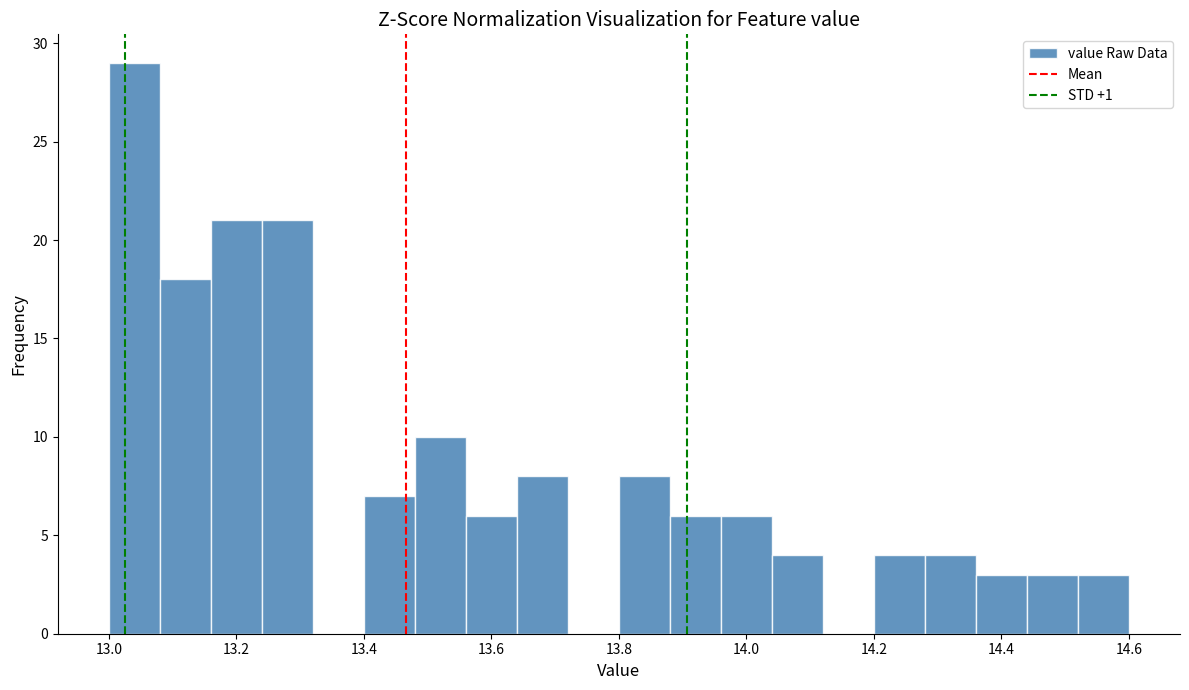

How tall is the bar that spans 13.08 to 13.16 on the x-axis? The values are not printed on the chart, so give them approximately, as read against the axis.

18